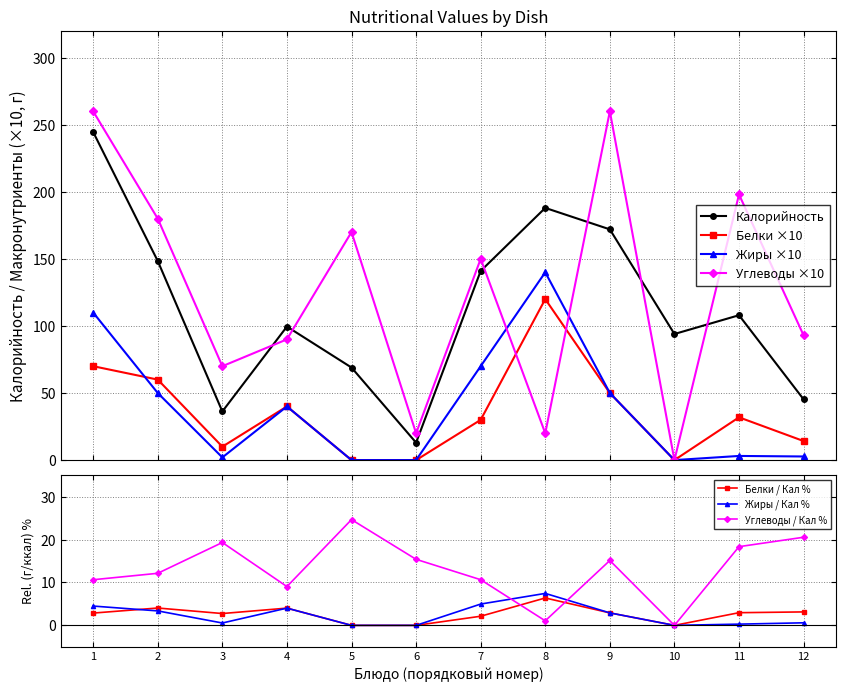

True or false: Углеводы ×10 has more than 0 points higher than both neighbors.

True